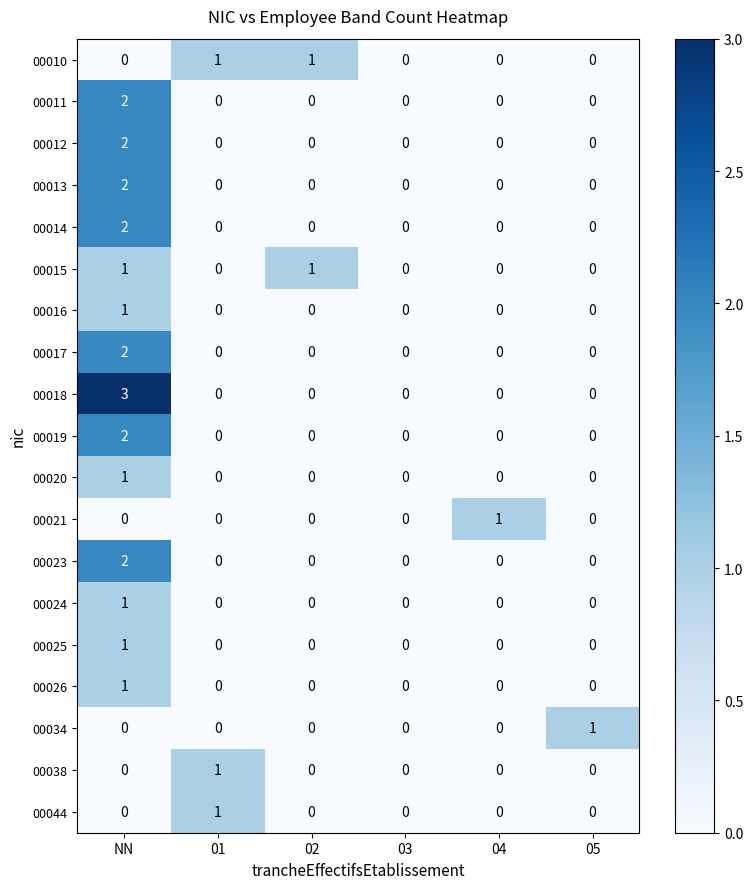

How many categories are shown in the chart?

6